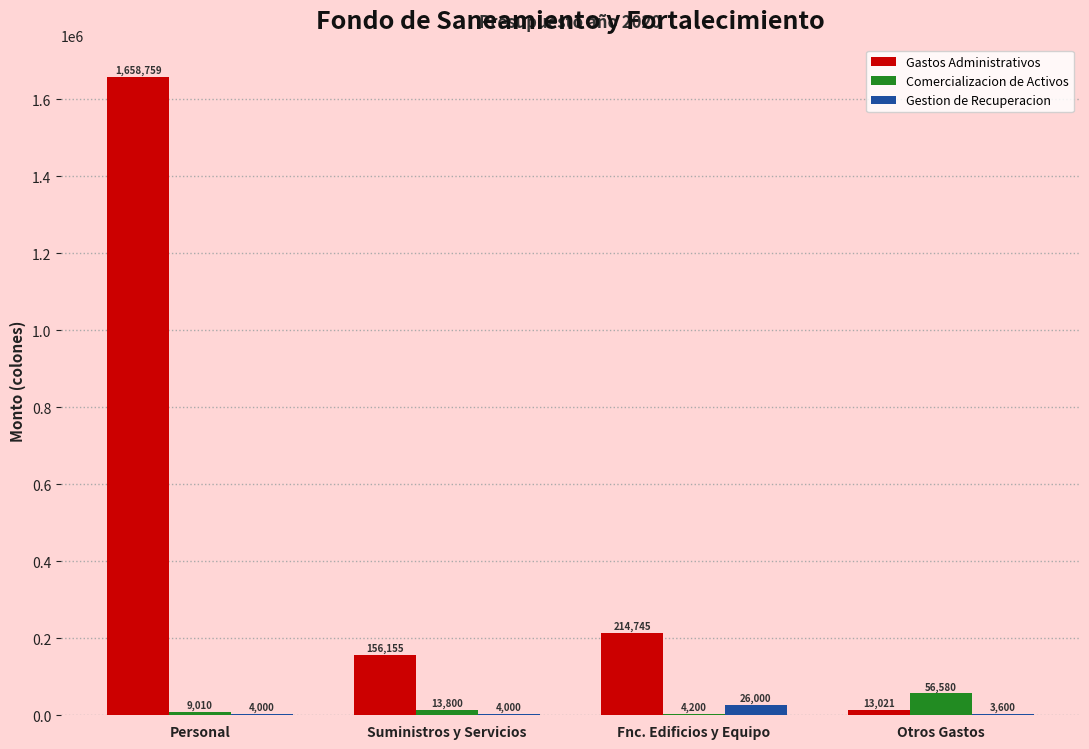

Reading left to right, transcribe all the data shown in this chart.

Gastos Administrativos: Personal=1658759	Suministros y Servicios=156155	Fnc. Edificios y Equipo=214745	Otros Gastos=13021
Comercializacion de Activos: Personal=9010	Suministros y Servicios=13800	Fnc. Edificios y Equipo=4200	Otros Gastos=56580
Gestion de Recuperacion: Personal=4000	Suministros y Servicios=4000	Fnc. Edificios y Equipo=26000	Otros Gastos=3600